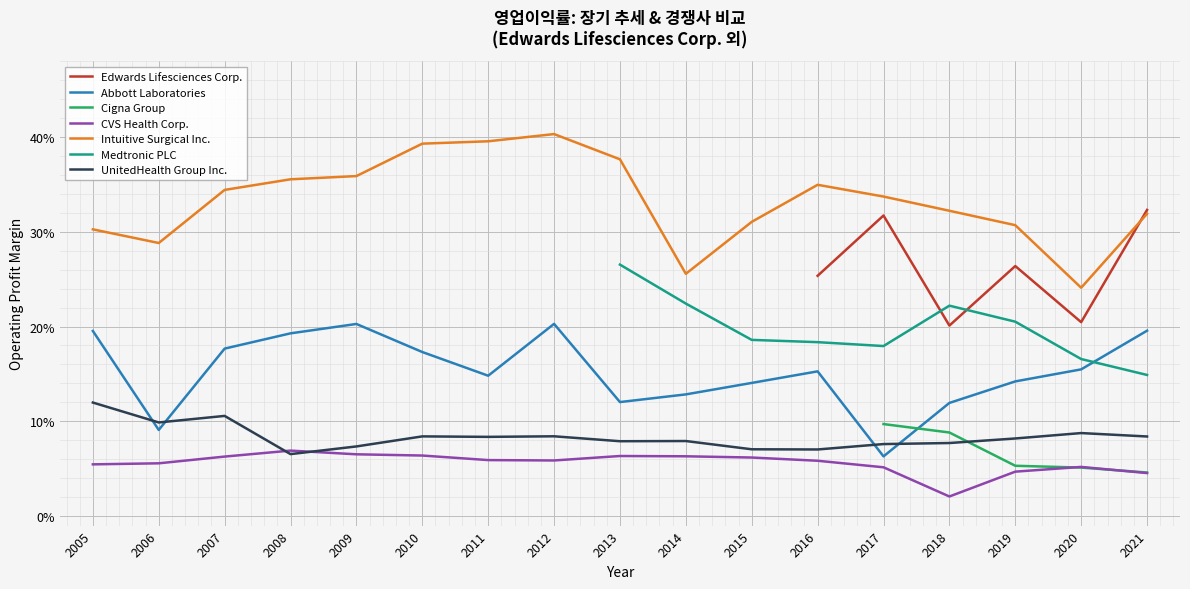

Which series ends up on top after the final intersection of UnitedHealth Group Inc. and Abbott Laboratories?

Abbott Laboratories